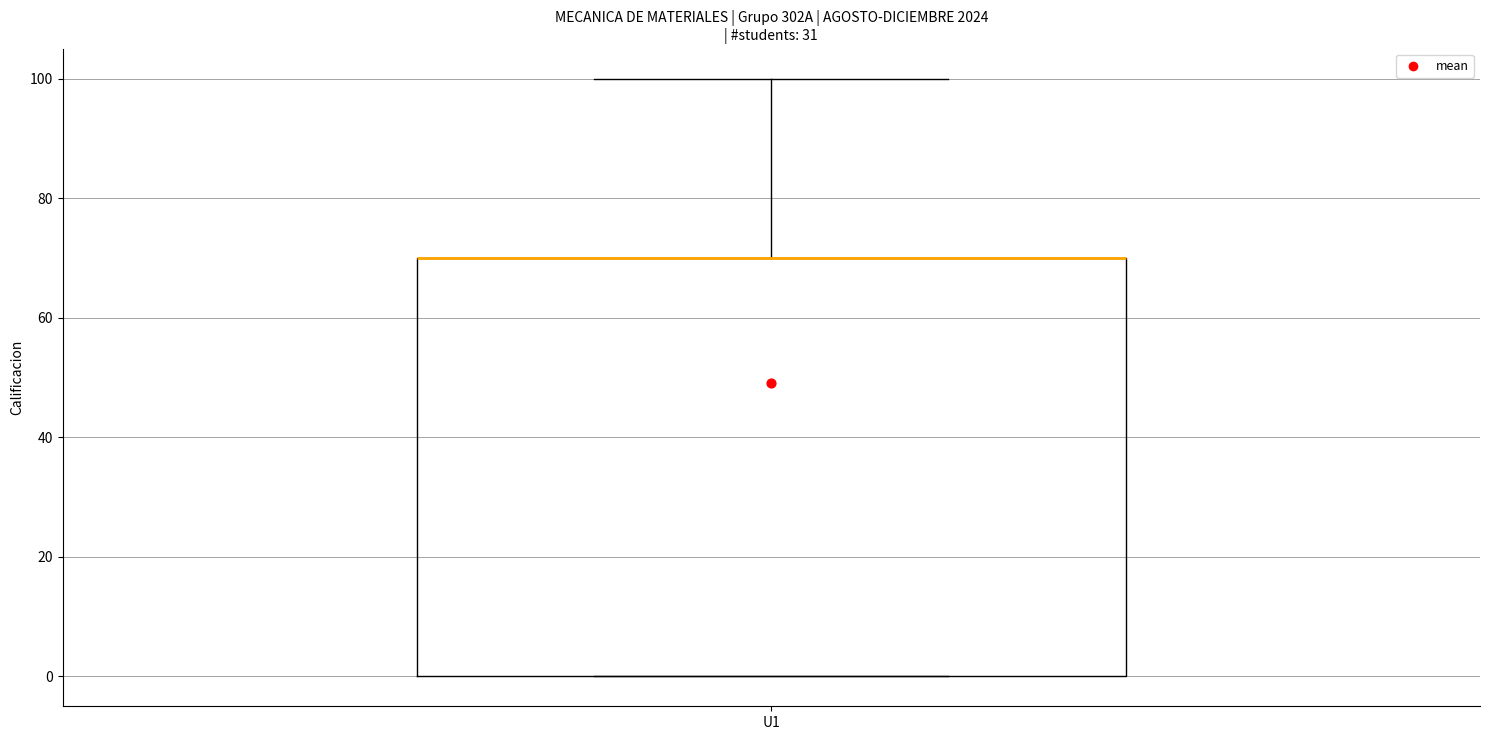

Read this box plot against the y-axis: the position of the median line, the range covered by the box, and the ends of both whiskers. The values are not printed on the chart, so give them approximately, as read against the axis.

median 70 (drawn on the box's upper edge), box 0 to 70, whiskers 0 to 100